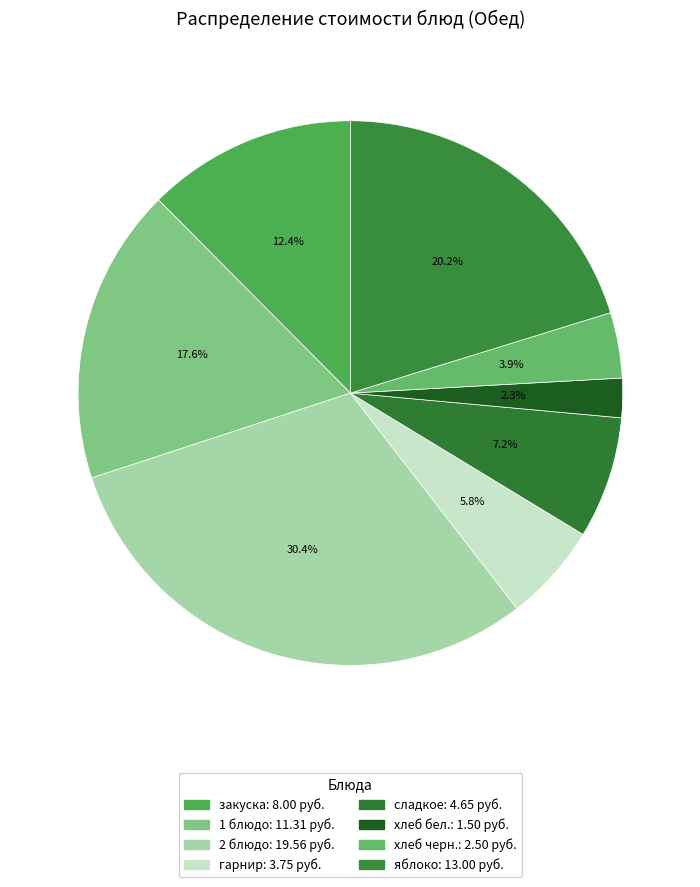

Count the number of slices in the pie.

8